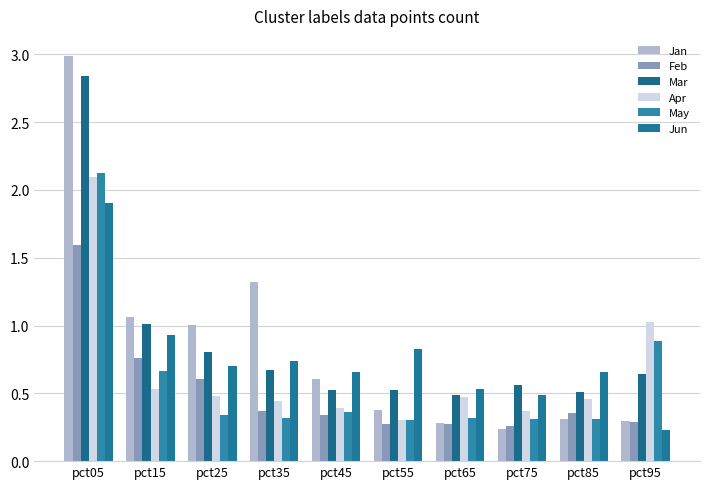

At which category is the sum across all series the highest?

pct05